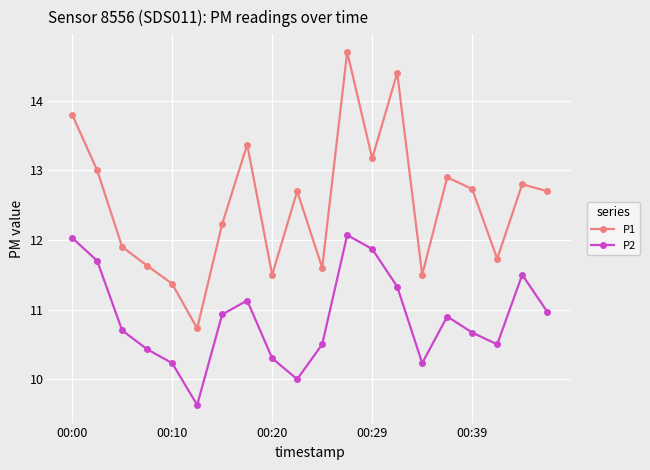

What is the highest value of the P1 series?

14.7